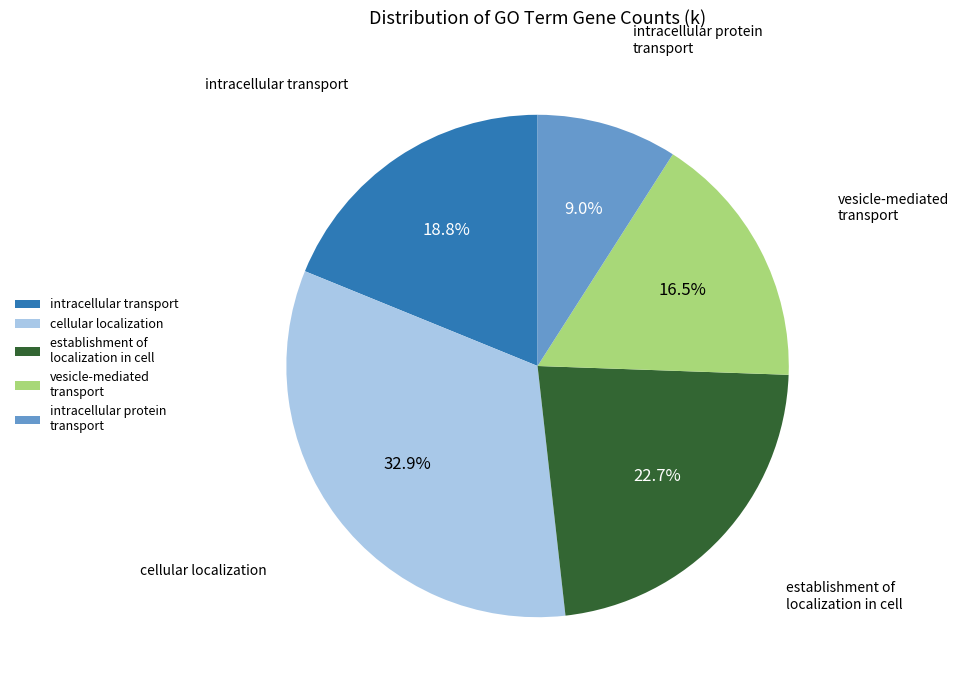

Rank the categories by value from lowest to highest.

intracellular protein transport, vesicle-mediated transport, intracellular transport, establishment of localization in cell, cellular localization